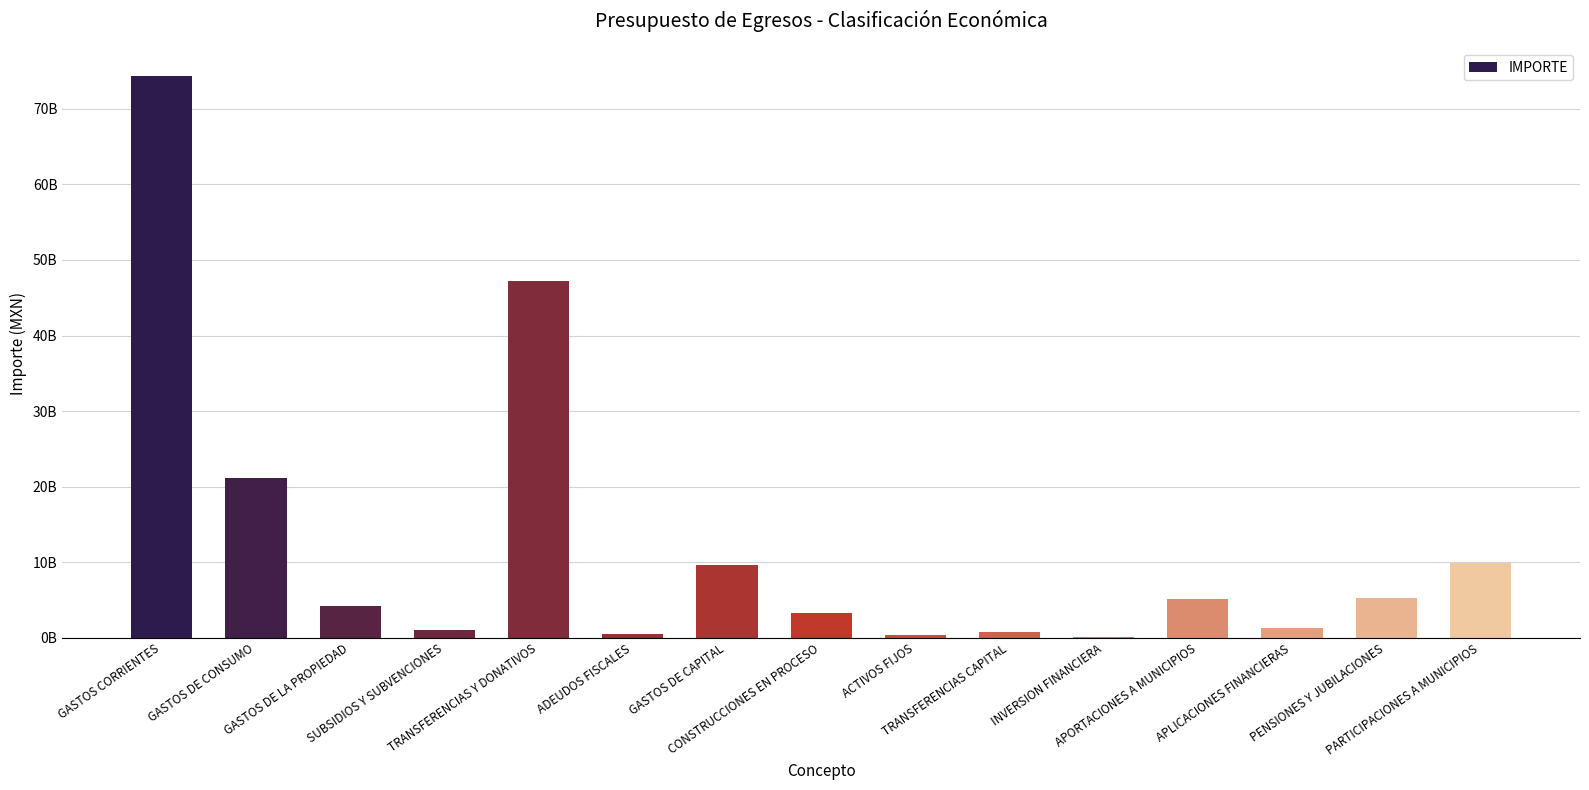

Does the chart contain any negative values?

No